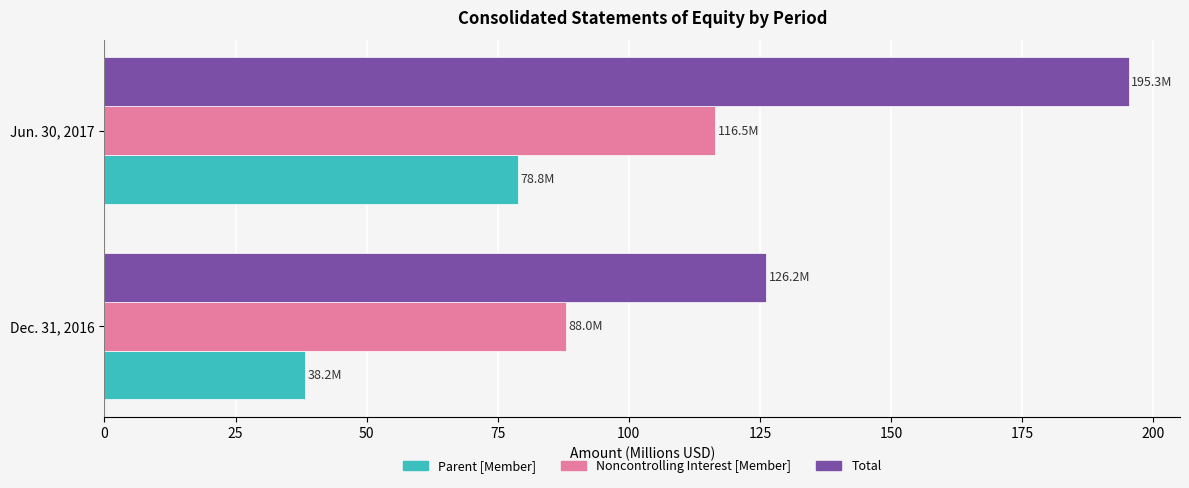

List the labels in order of Parent [Member] value, largest first.

Jun. 30, 2017, Dec. 31, 2016